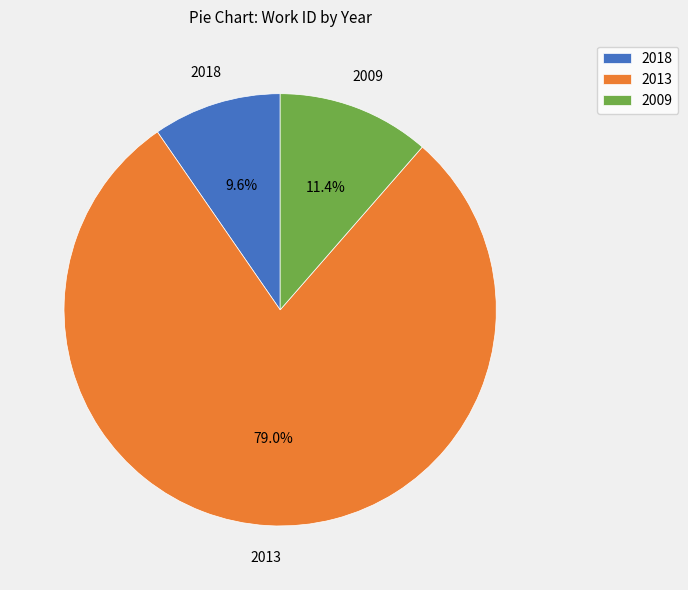

How much of the chart is everything except 2013?

21.0%